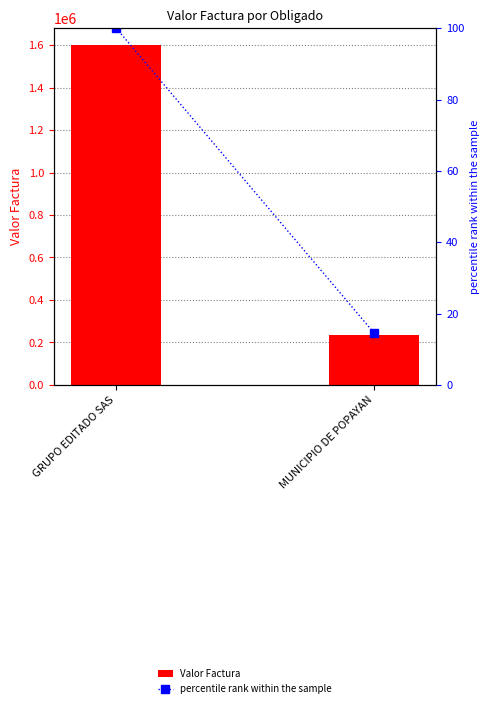

At which category is the sum across all series the highest?

GRUPO EDITADO SAS